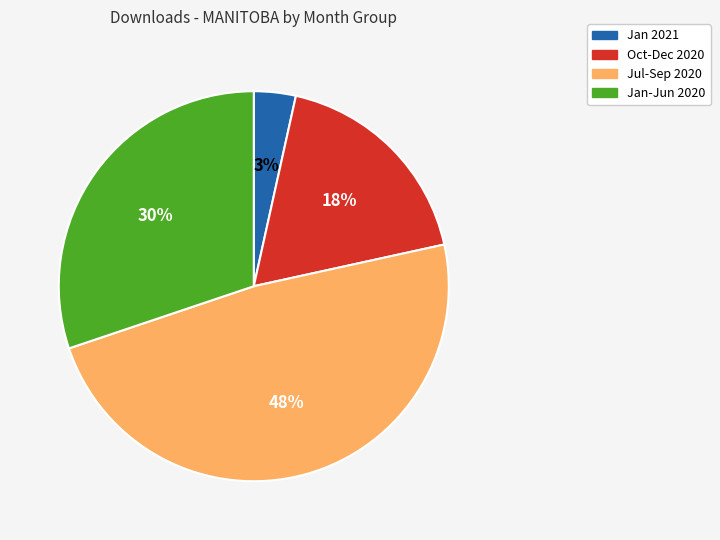

Rank the categories by value from lowest to highest.

Jan 2021, Oct-Dec 2020, Jan-Jun 2020, Jul-Sep 2020